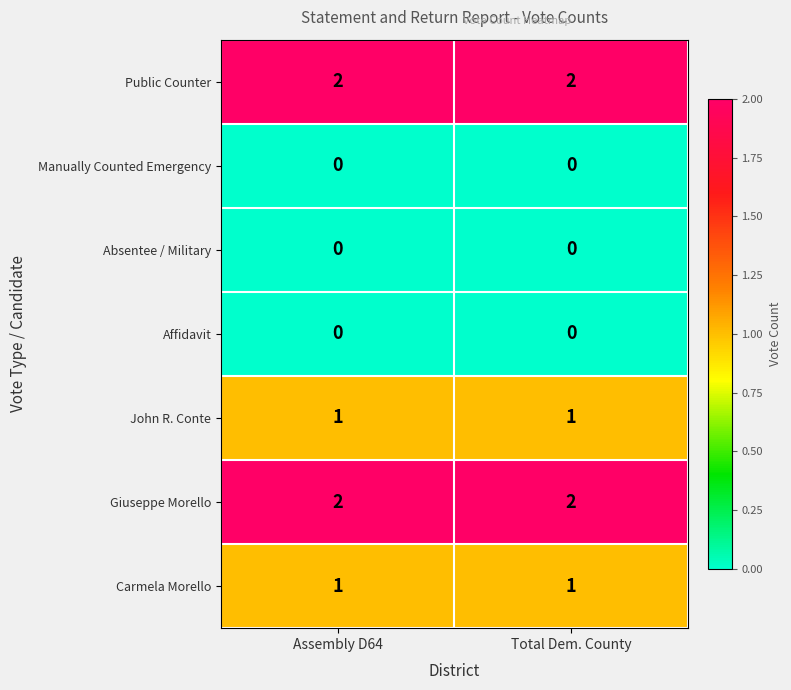

What is the total value across all series at Total Dem. County?

6